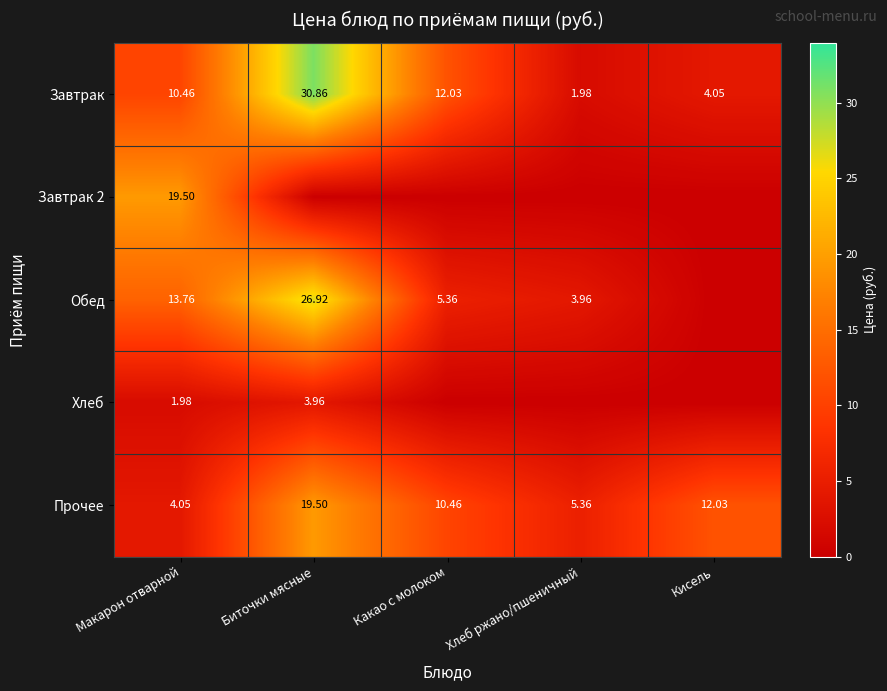

At which label does Прочее first exceed 10?

Биточки мясные